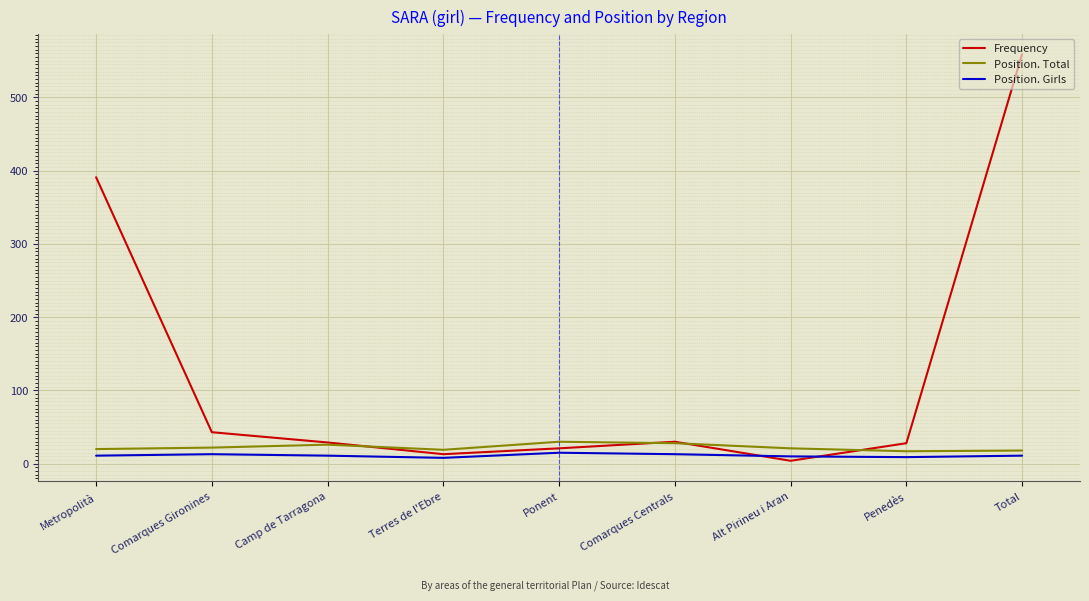

What is the maximum value for Frequency?

559